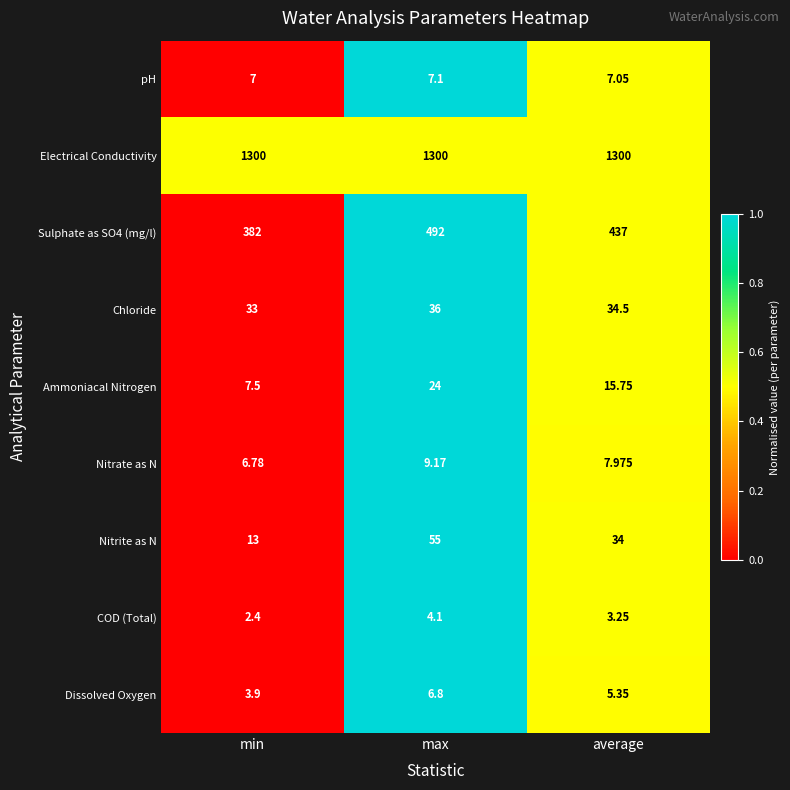

At which category is the sum across all series the highest?

max